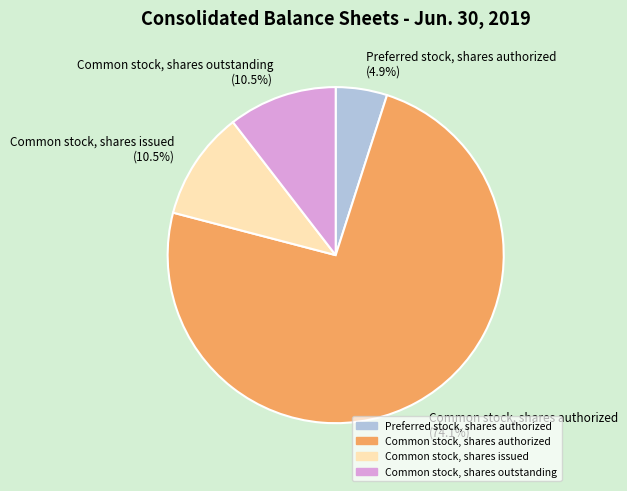

To the nearest percent, what percentage of the pie is Preferred stock, shares authorized?

5%